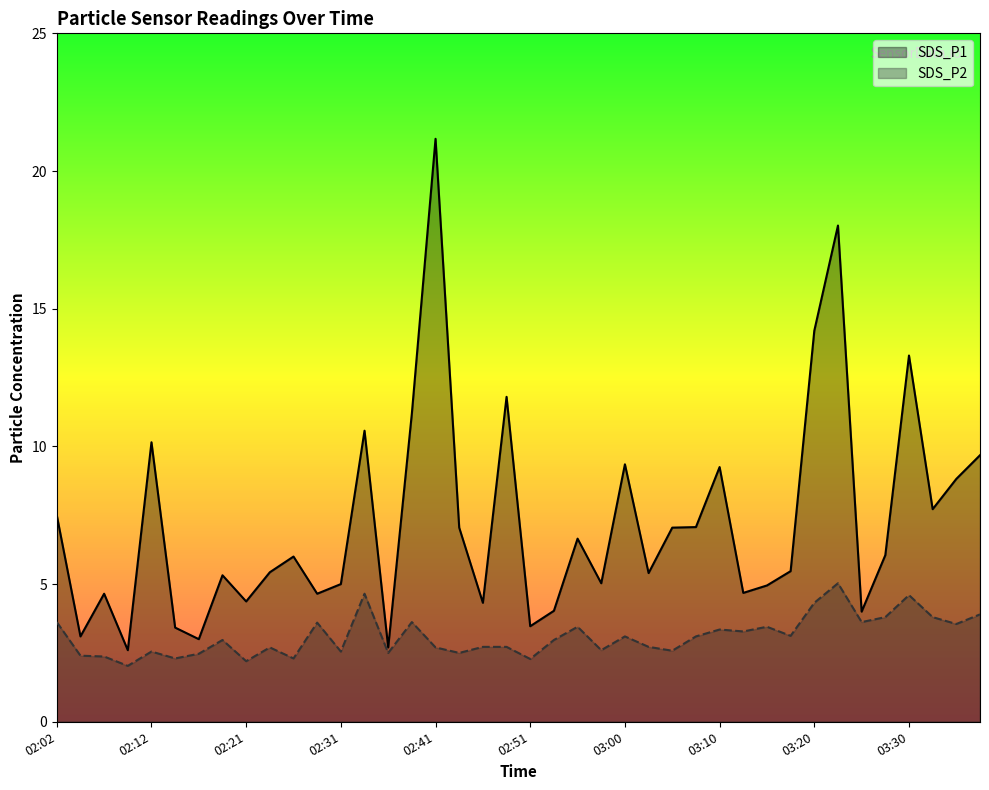

The value of SDS_P2 at 02:48 is 2.7. True or false?

True